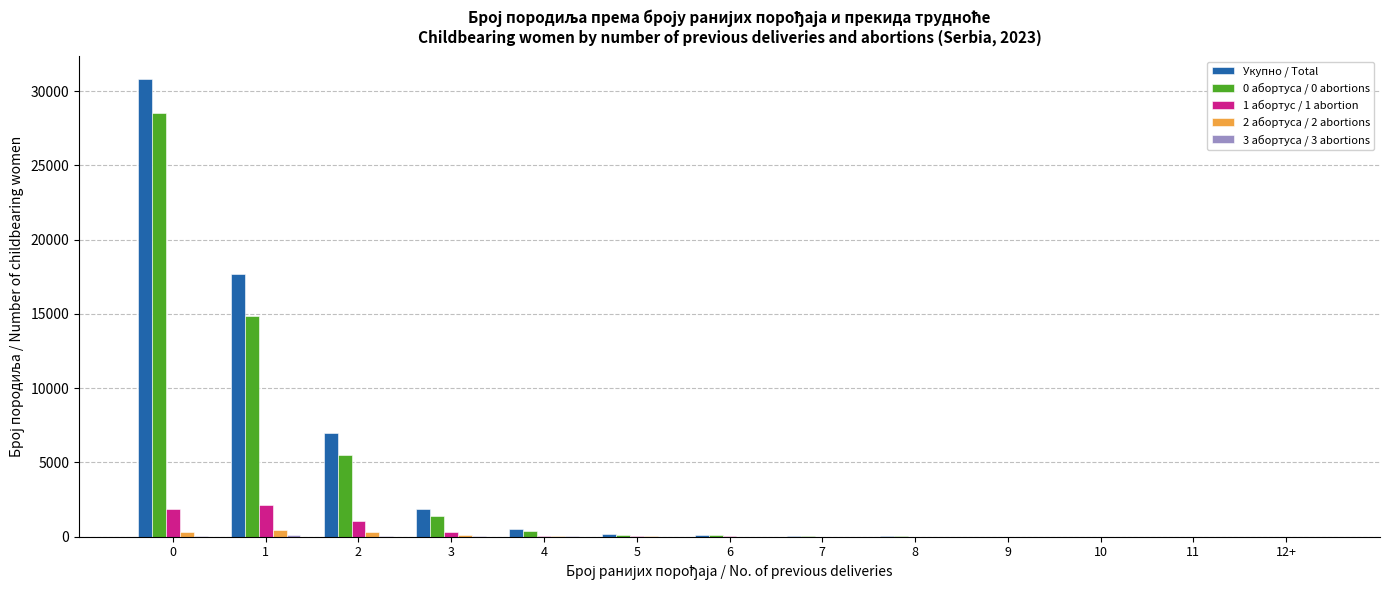

Are the bars grouped side by side (vs. stacked)?

Yes